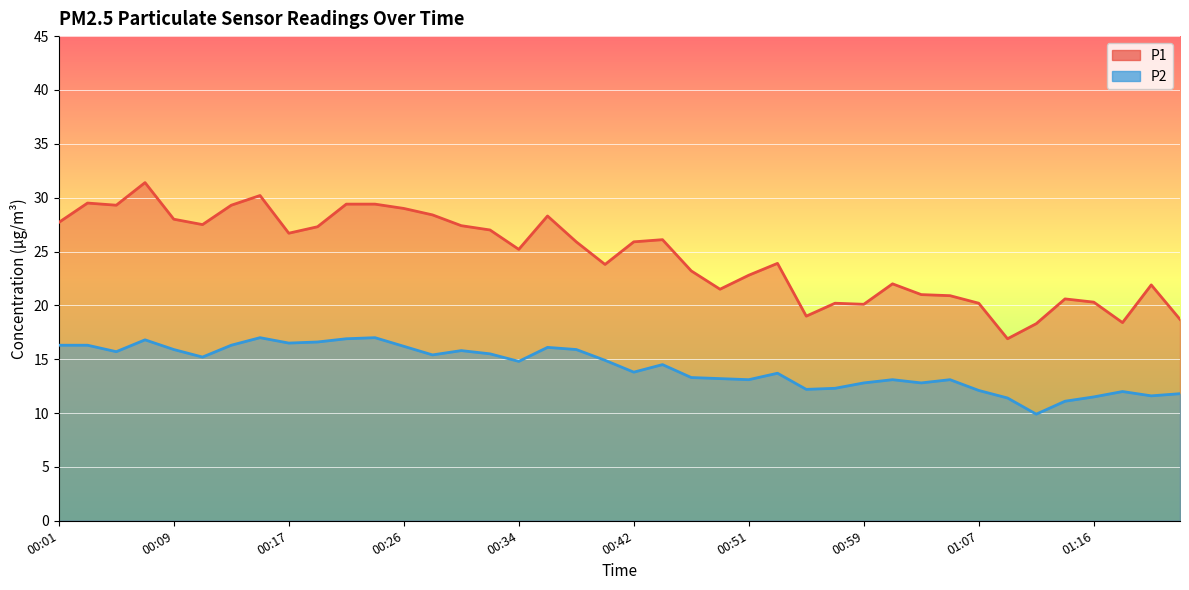

At which label is P1 closest to 24?

00:53